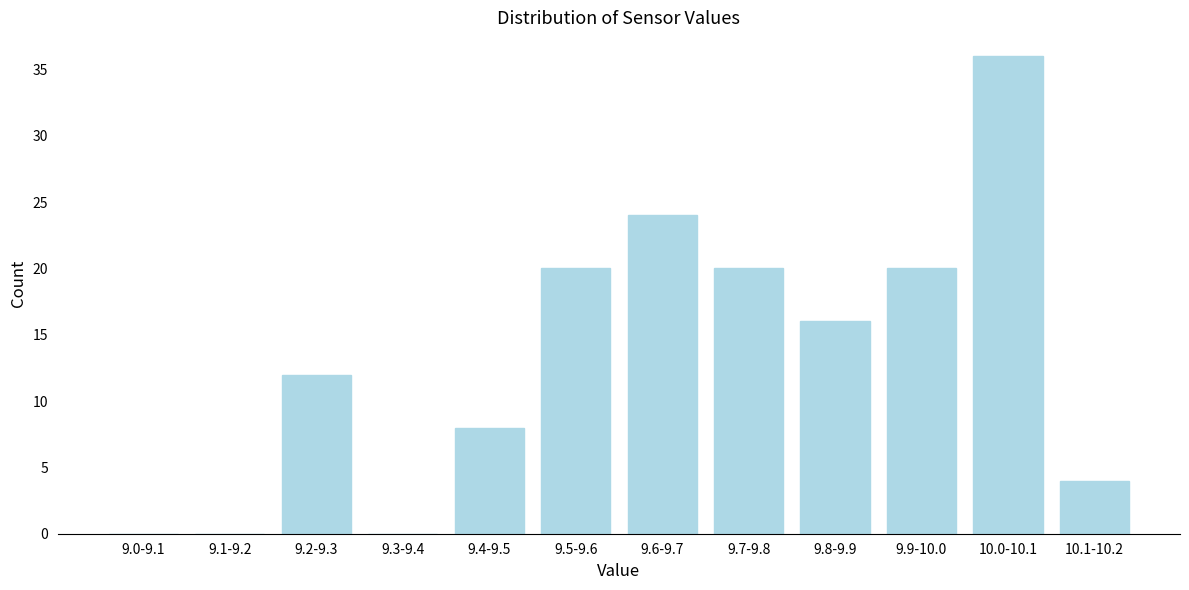

Reading left to right, what are all the values shown in this chart?

9.0-9.1=0	9.1-9.2=0	9.2-9.3=12	9.3-9.4=0	9.4-9.5=8	9.5-9.6=20	9.6-9.7=24	9.7-9.8=20	9.8-9.9=16	9.9-10.0=20	10.0-10.1=36	10.1-10.2=4